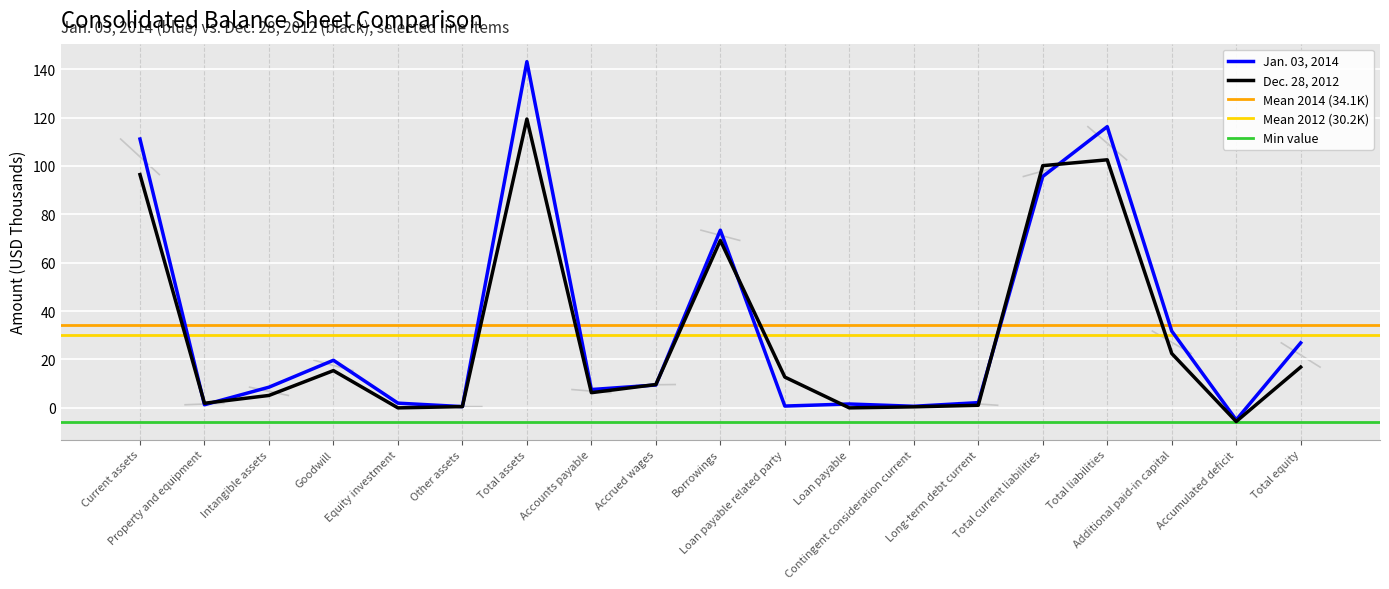

What value does the Jan. 03, 2014 series have at Property and equipment?

1.3